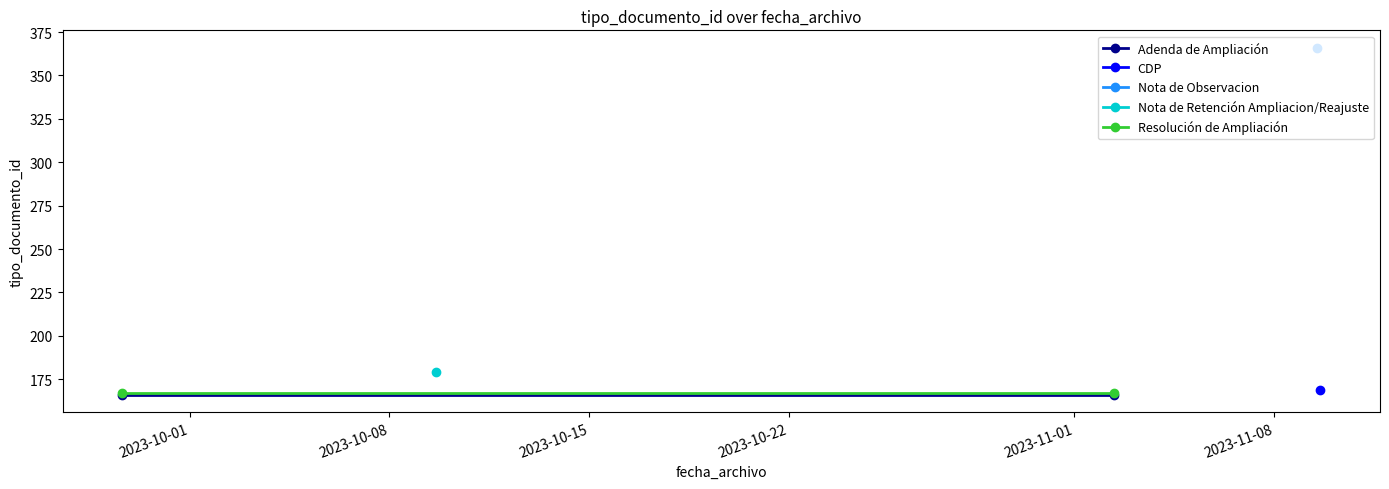

Which series changed the most between 2023-10-01 and 2023-10-08?

Adenda de Ampliación